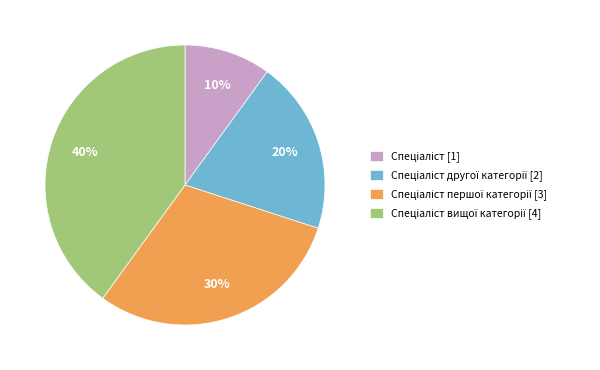

How many slices are in this pie chart?

4